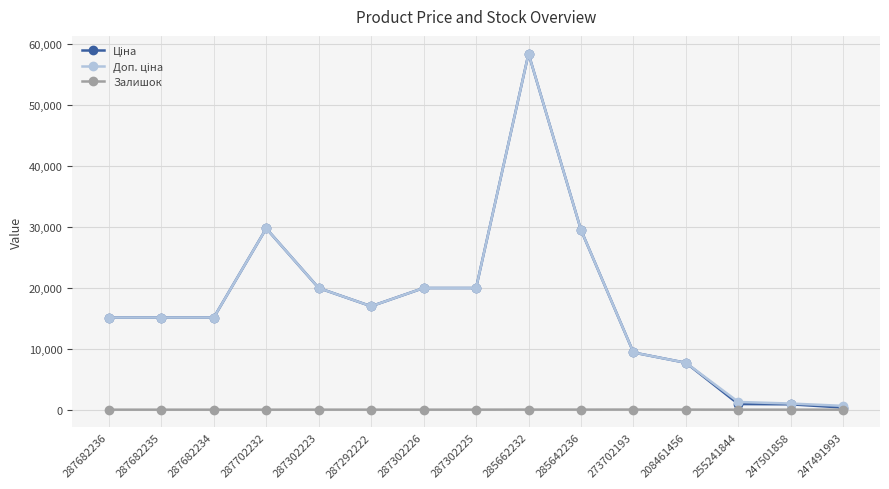

Is it true that Залишок equals 11.0 at 208461456?

True